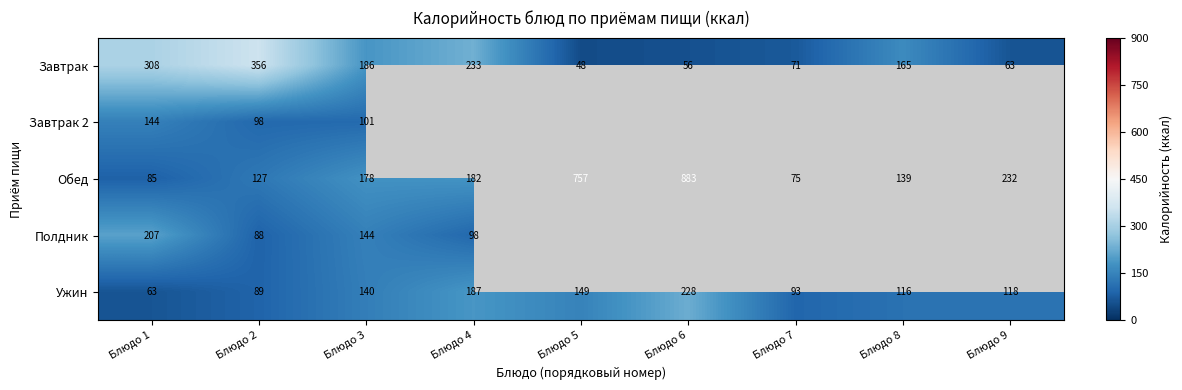

At which category is the sum across all series the highest?

Блюдо 1